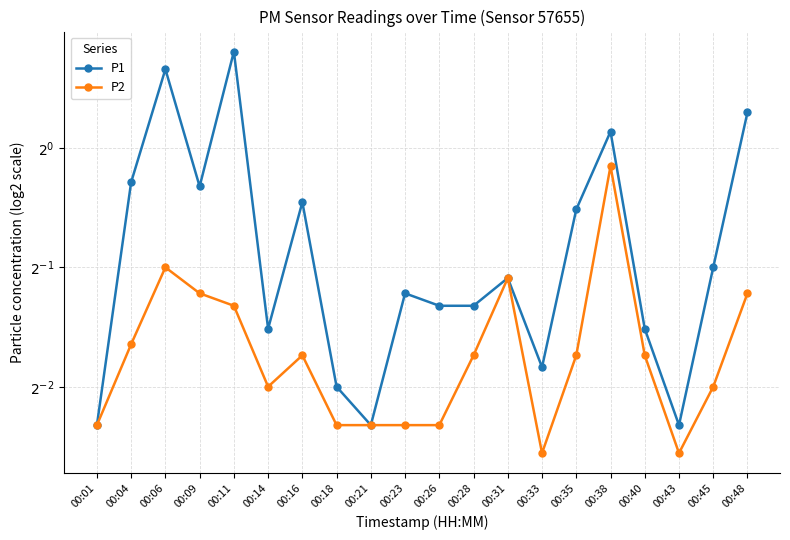

True or false: P2 has a value of 0.1 at 00:06.

False